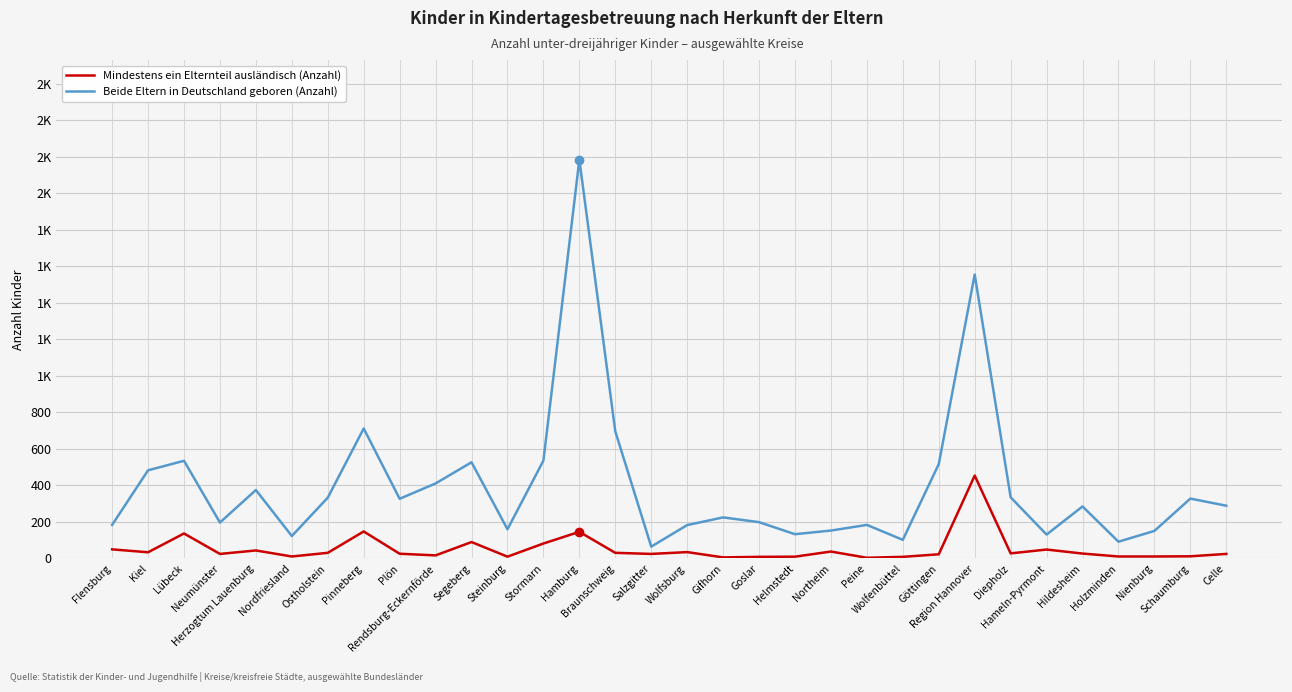

What are all the series names shown in the legend?

Mindestens ein Elternteil ausländisch (Anzahl), Beide Eltern in Deutschland geboren (Anzahl)